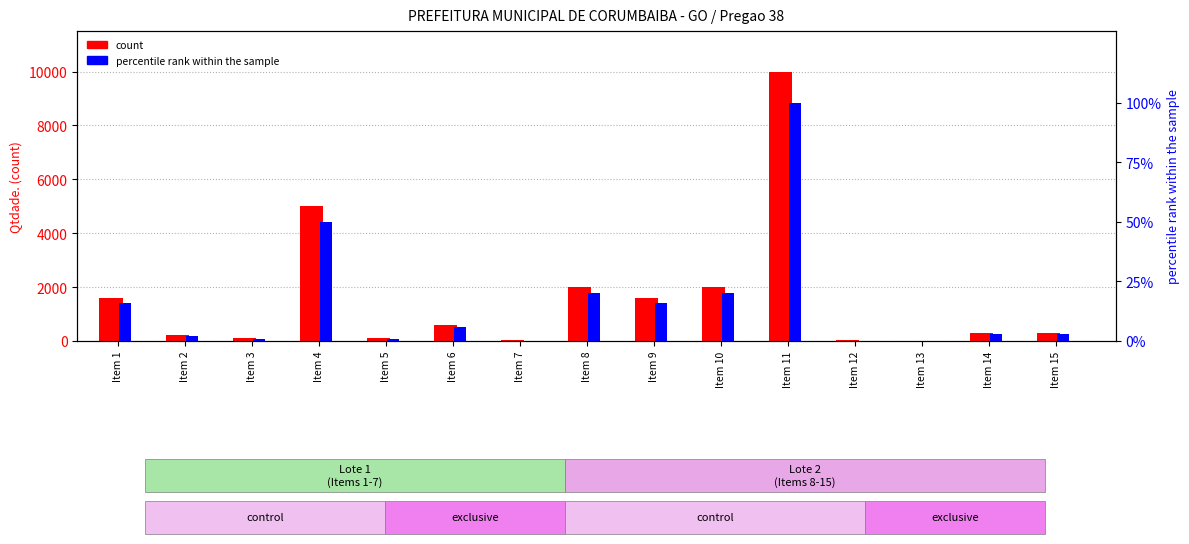

List the series in order of their overall mean, lowest first.

percentile rank within the sample, count